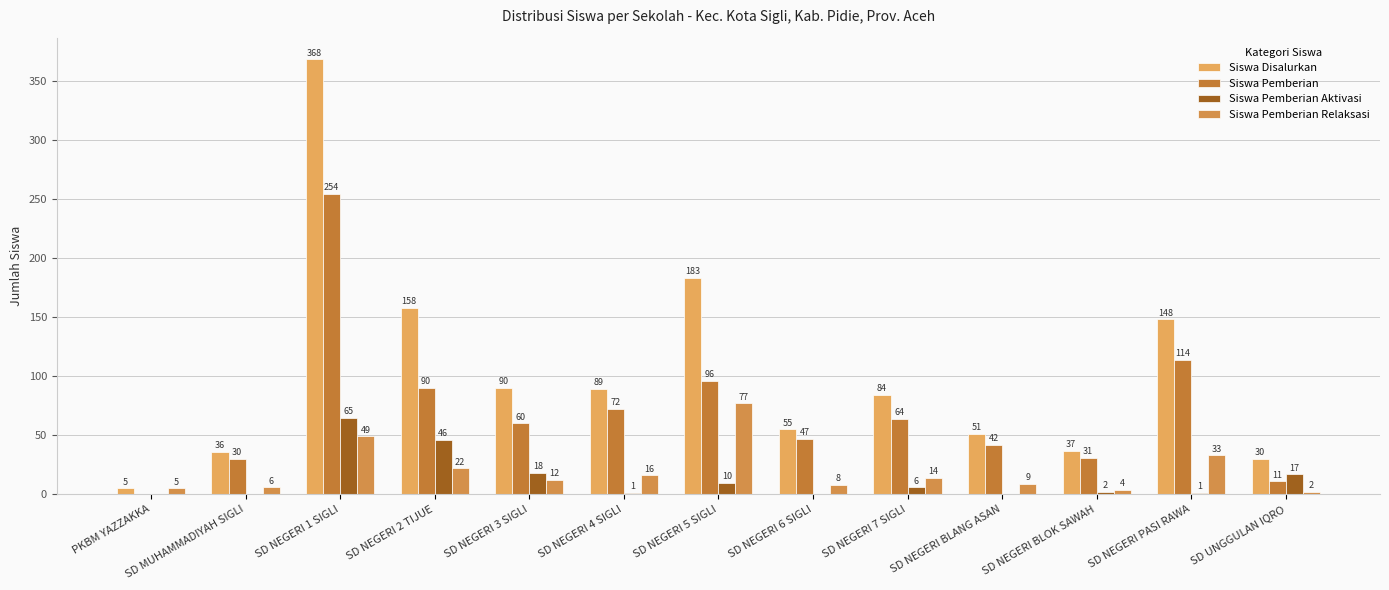

How many groups of bars are there?

13